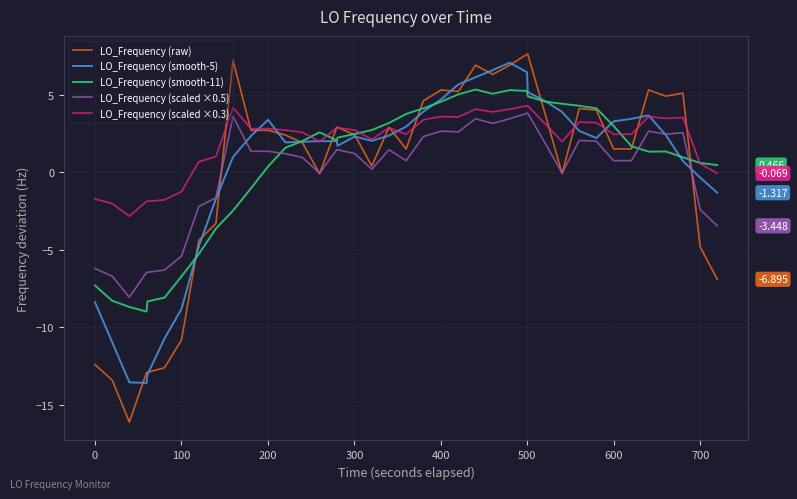

Which series has the widest spread of values?

LO_Frequency (raw)